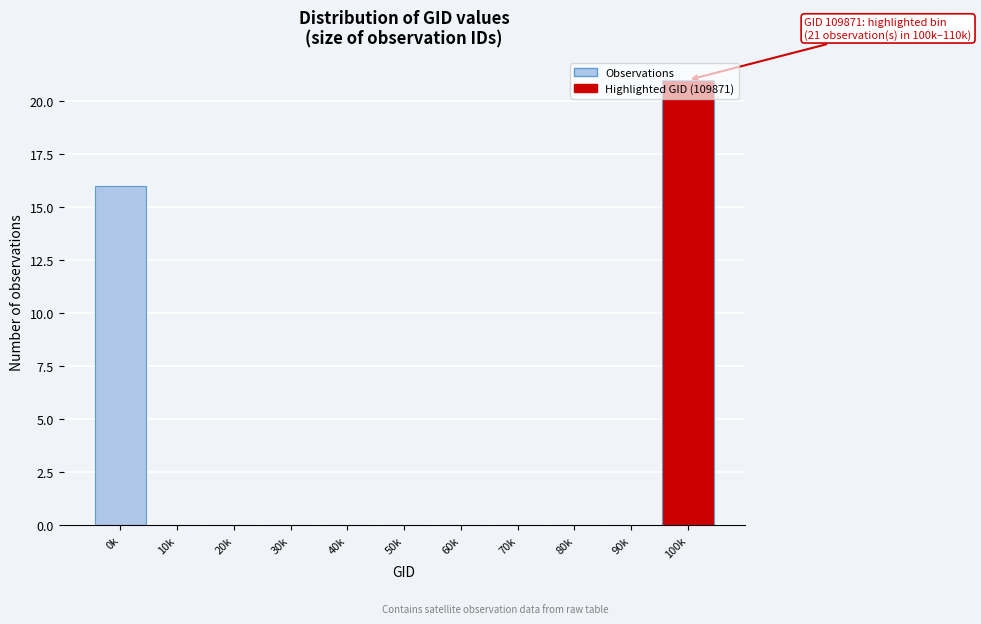

Between 0k and 90k, which is larger?

0k